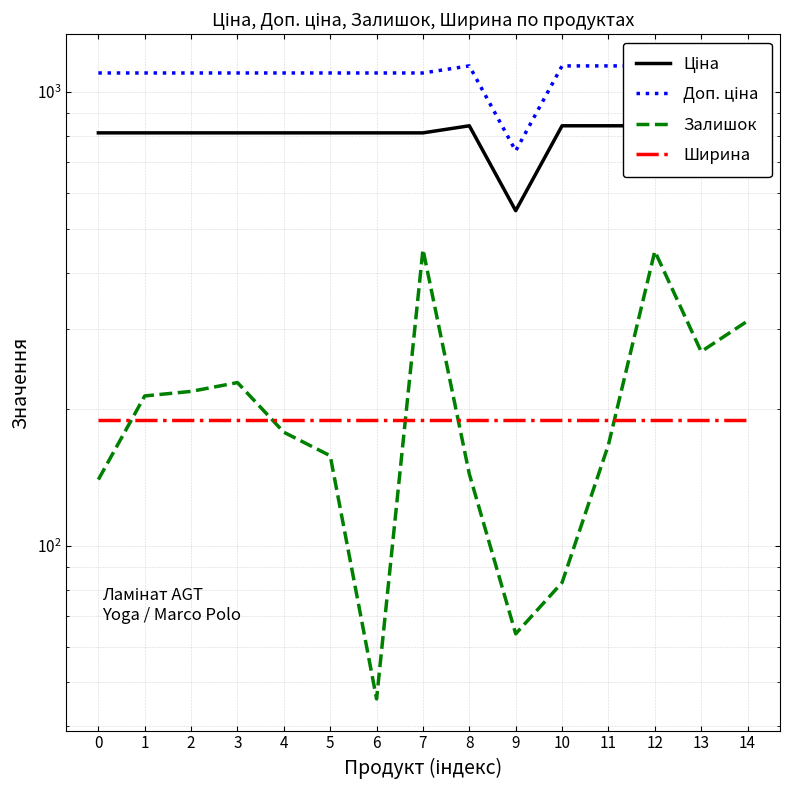

How many data points does each series have?

15